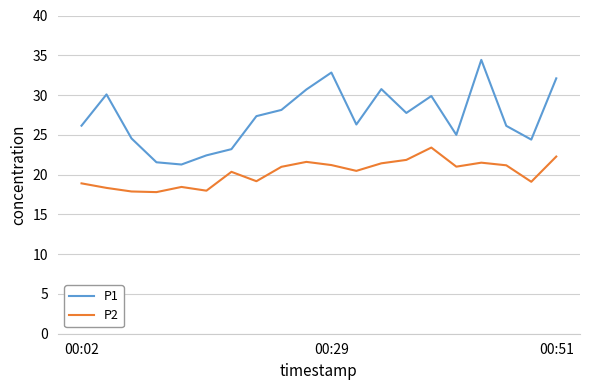

What is the lowest value of the P1 series?

21.3